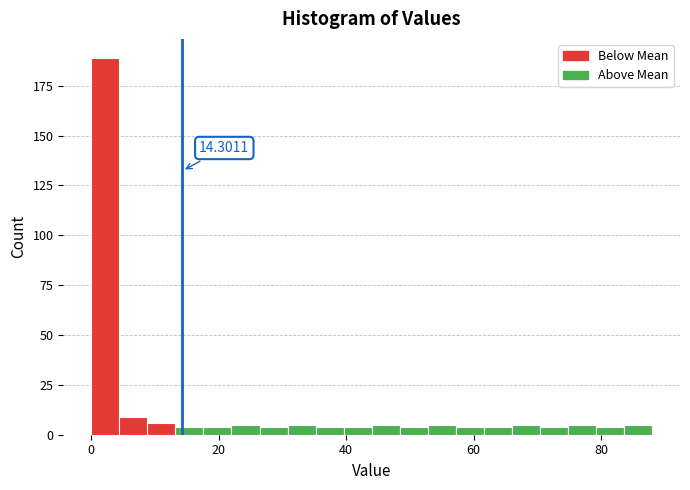

Around what value on the x-axis is the tallest bar? Give the approximate position of its centre, as read against the axis.

2